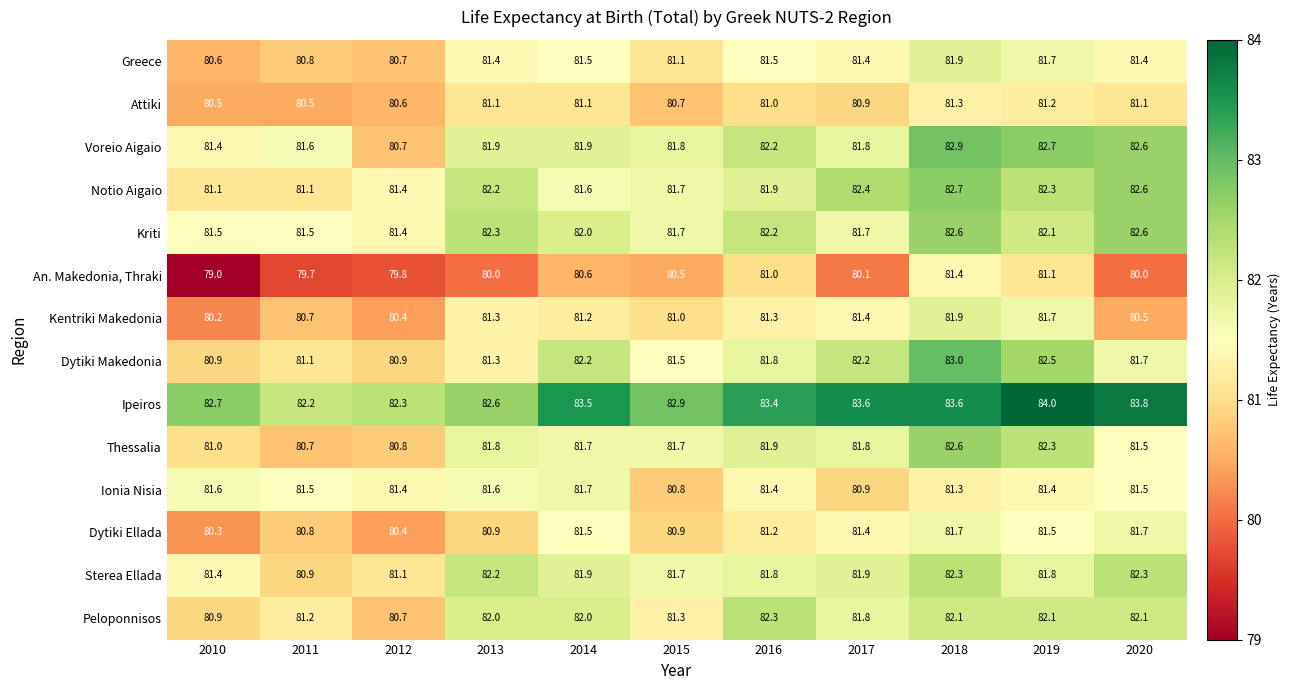

Which series has the largest total across all categories?

Ipeiros